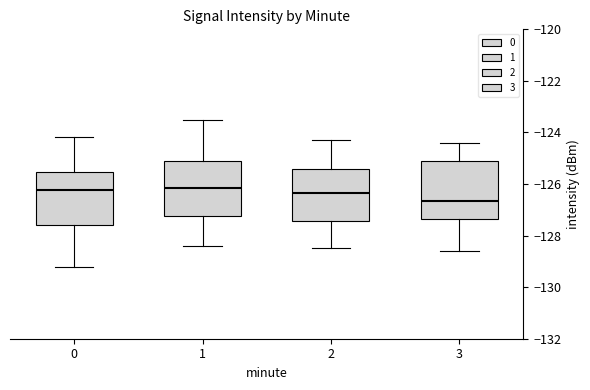

Reading left to right, read every box against the y-axis: the position of its median line, the range the box covers, and the ends of its whiskers. The values are not printed on the chart, so give them approximately, as read against the axis.

0: median -126.2, box -127.6 to -125.6, whiskers -129.2 to -124.2
1: median -126.2, box -127.2 to -125.2, whiskers -128.4 to -123.6
2: median -126.4, box -127.4 to -125.4, whiskers -128.4 to -124.2
3: median -126.6, box -127.4 to -125.2, whiskers -128.6 to -124.4